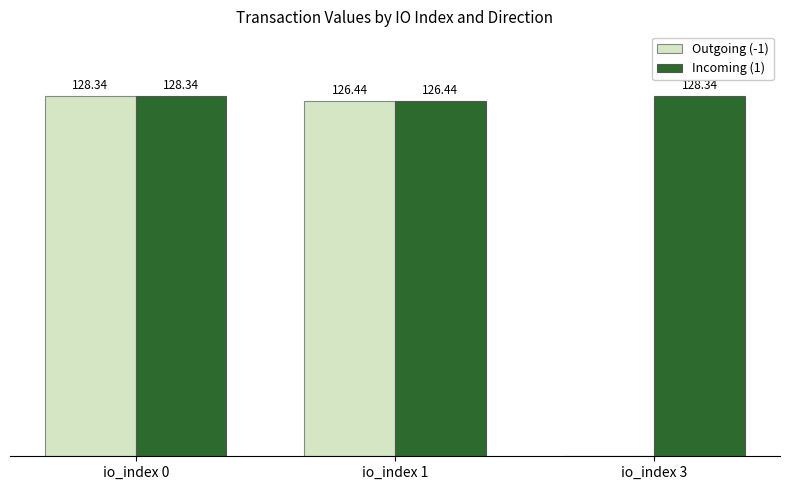

Is the value of Incoming (1) at io_index 0 greater than the value of Outgoing (-1) at io_index 1?

Yes